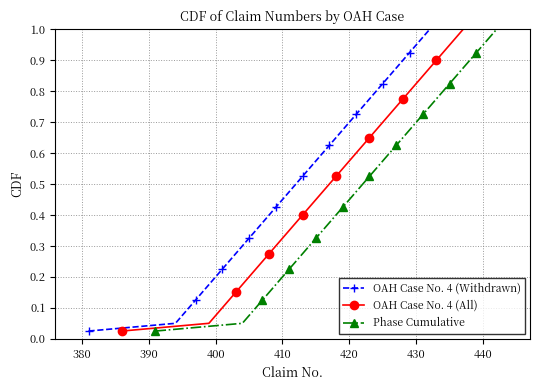

True or false: Phase Cumulative and OAH Case No. 4 (Withdrawn) cross at least once.

False